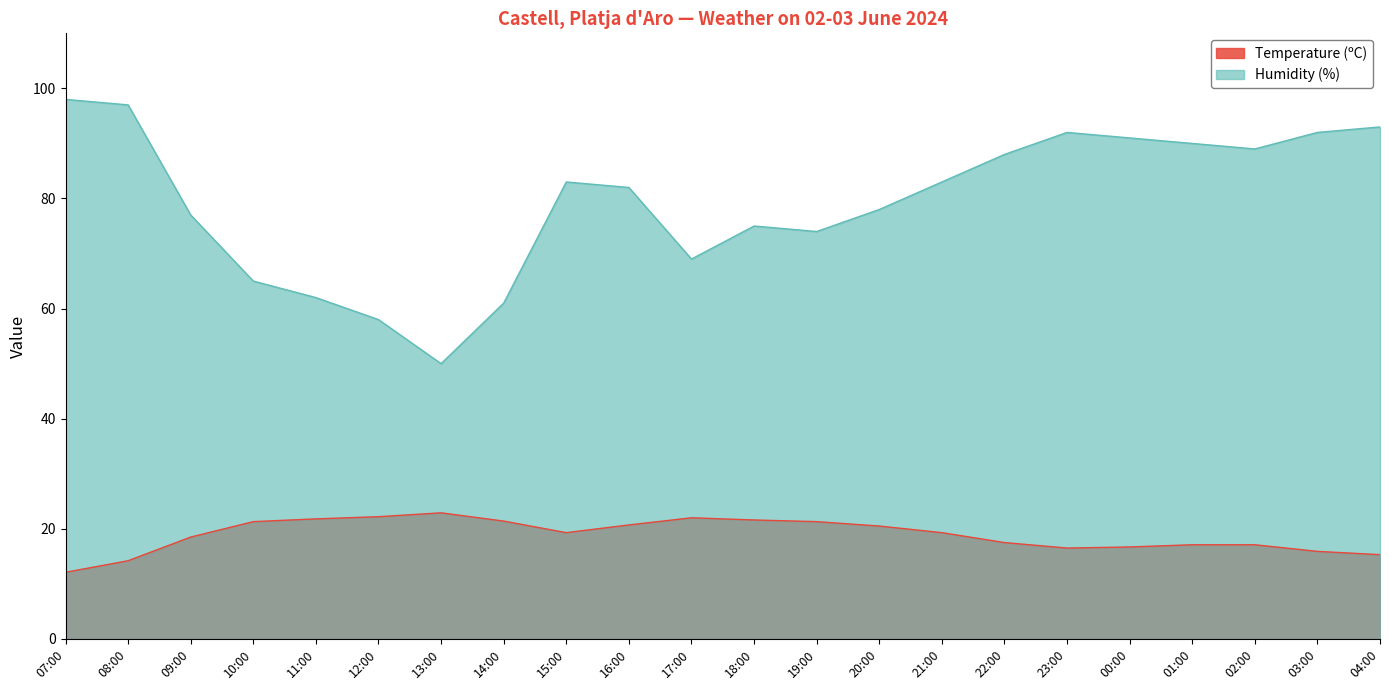

Which has a higher value, 19:00 or 14:00?

14:00